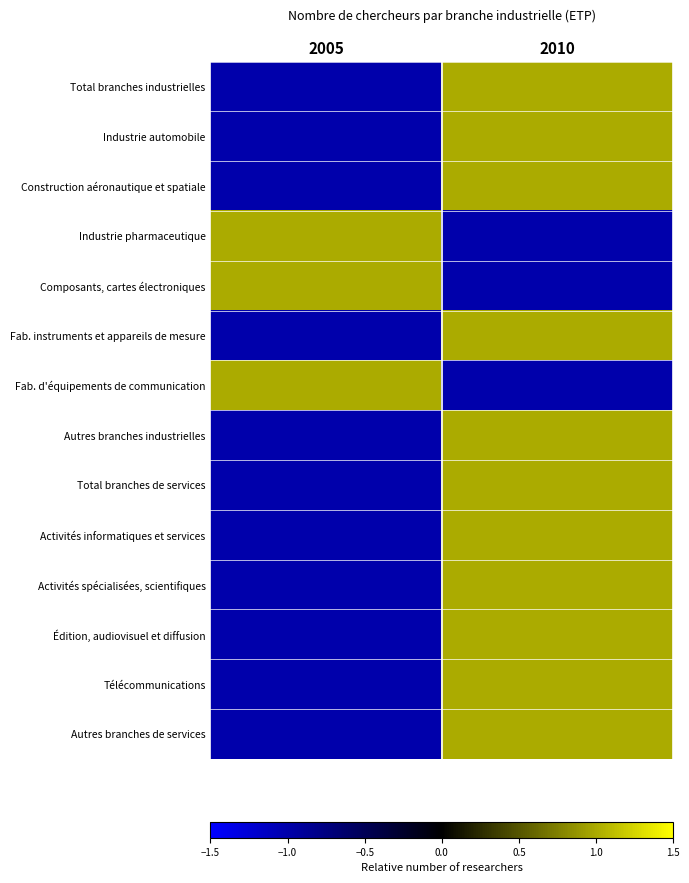

Which category has the highest value across all series?

2010